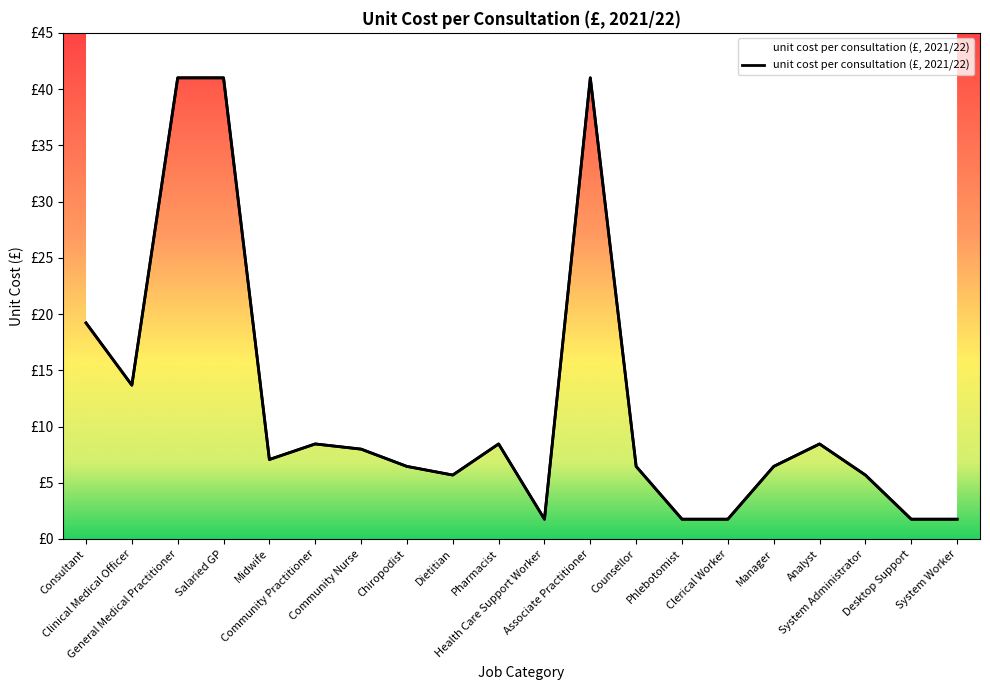

Does the chart display data point markers on the line(s)?

No